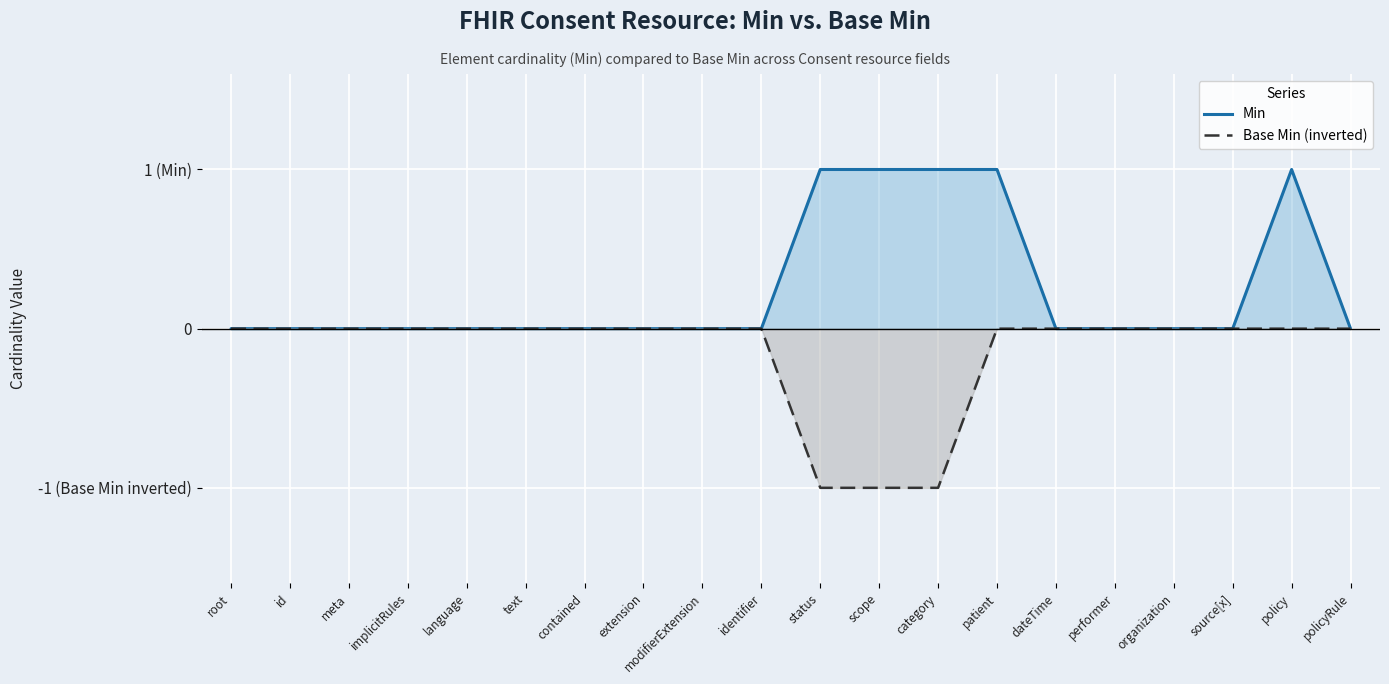

How many series are shown in this chart?

2